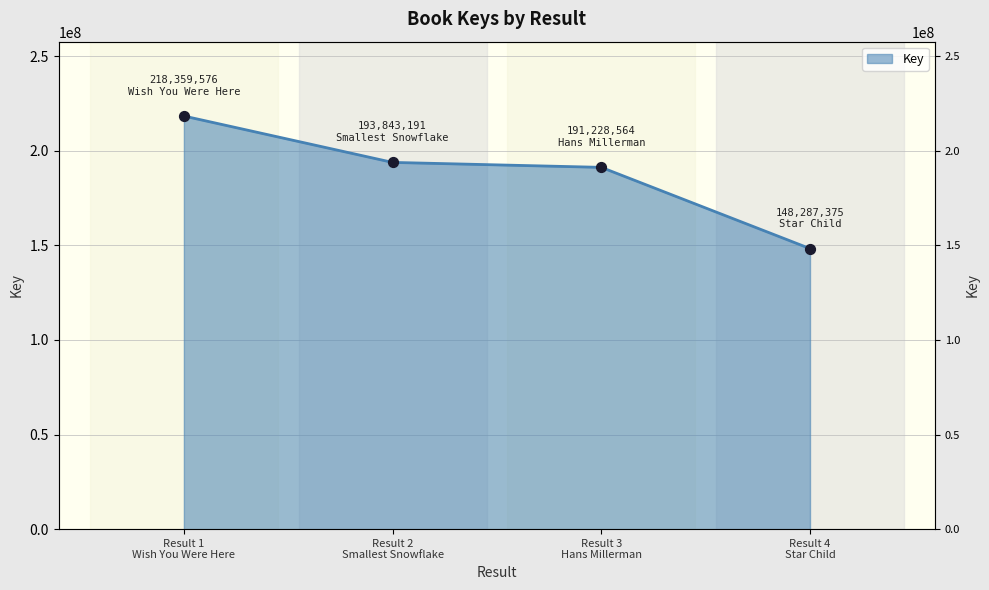

What is the change in value from Result 1 Wish You Were Here to Result 4 Star Child?

-70072201